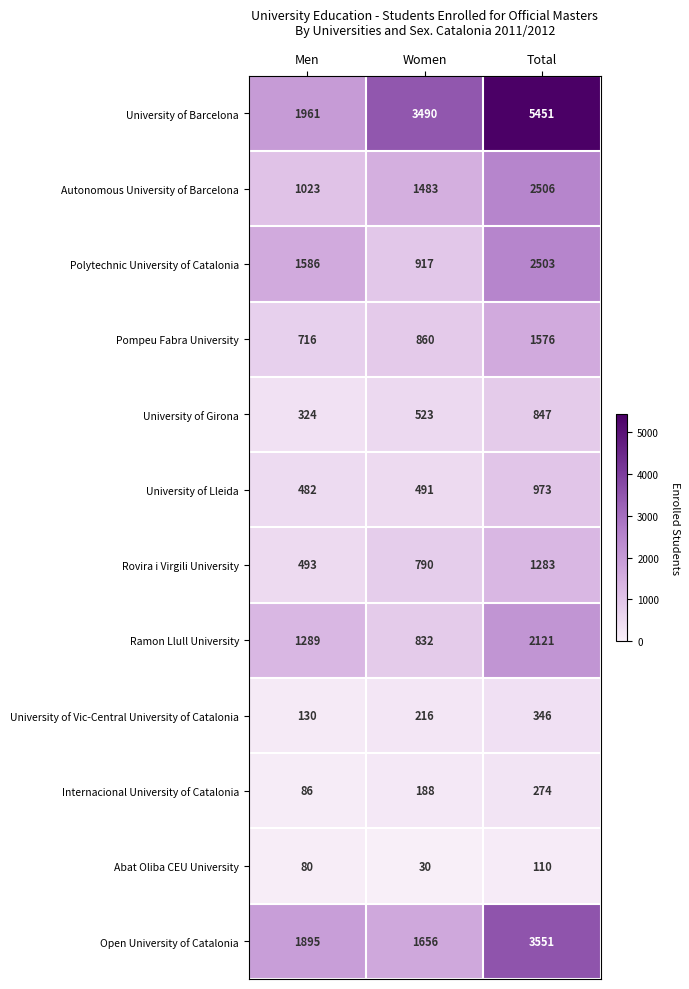

What is the spread (max minus min) of values at Women?

3460